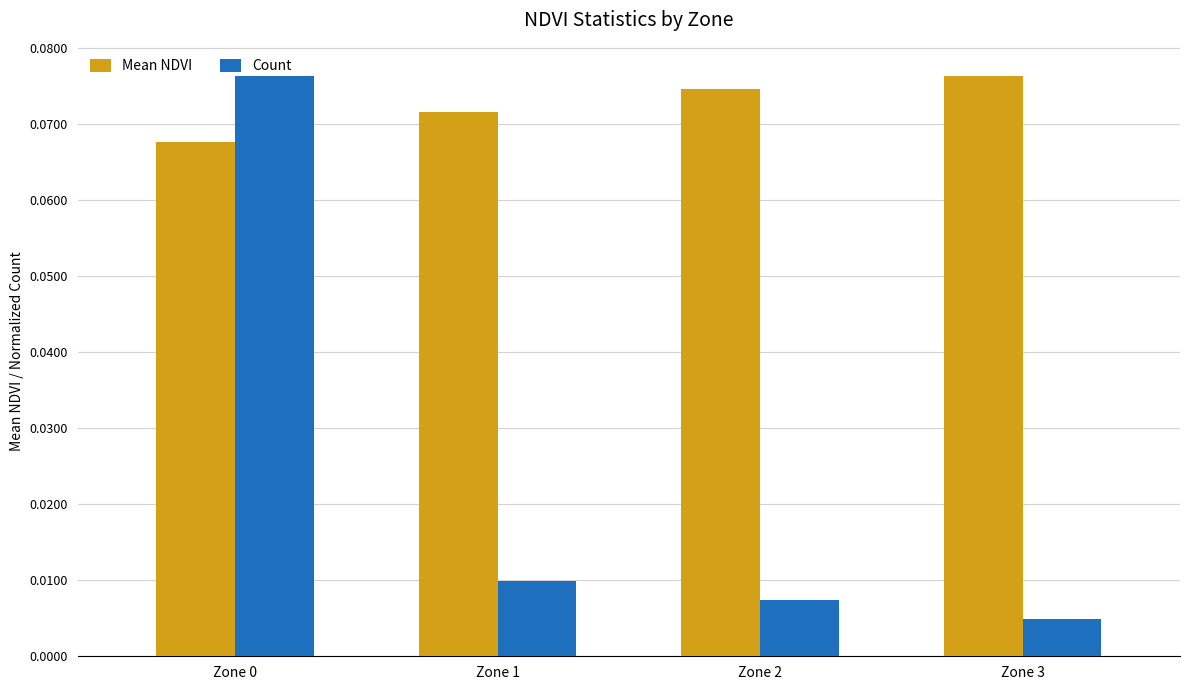

What is the sum of all Mean NDVI values?

0.3